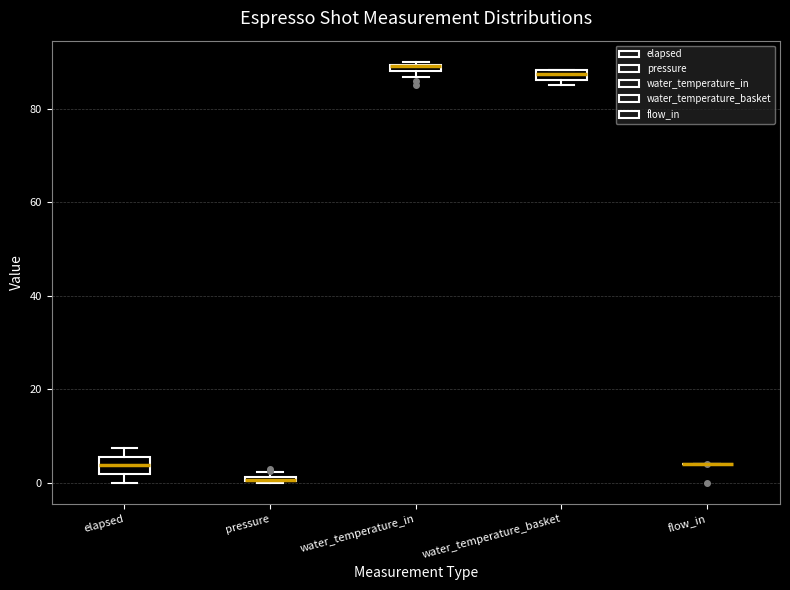

Where is the upper edge of the box for water_temperature_basket on the y-axis? The values are not printed on the chart, so give them approximately, as read against the axis.

88